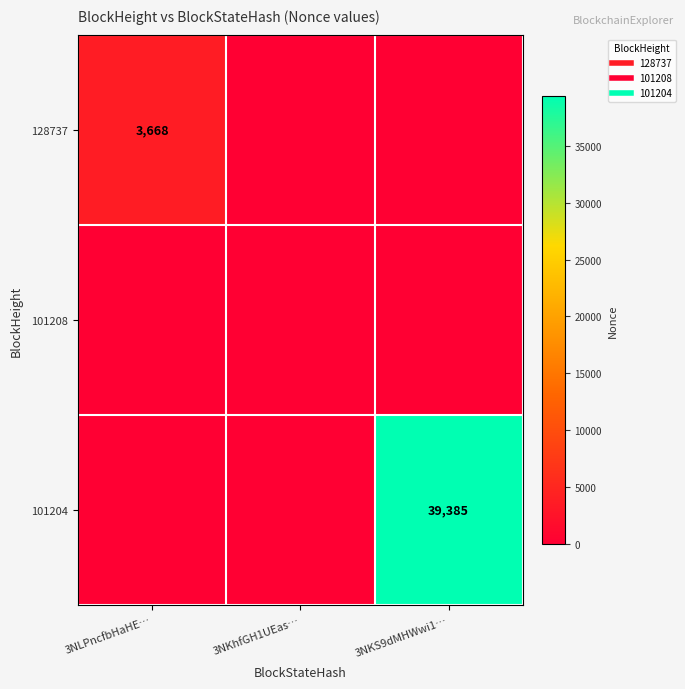

Is the value of 101204 at 3NKS9dMHWwi1… greater than the value of 128737 at 3NKS9dMHWwi1…?

Yes